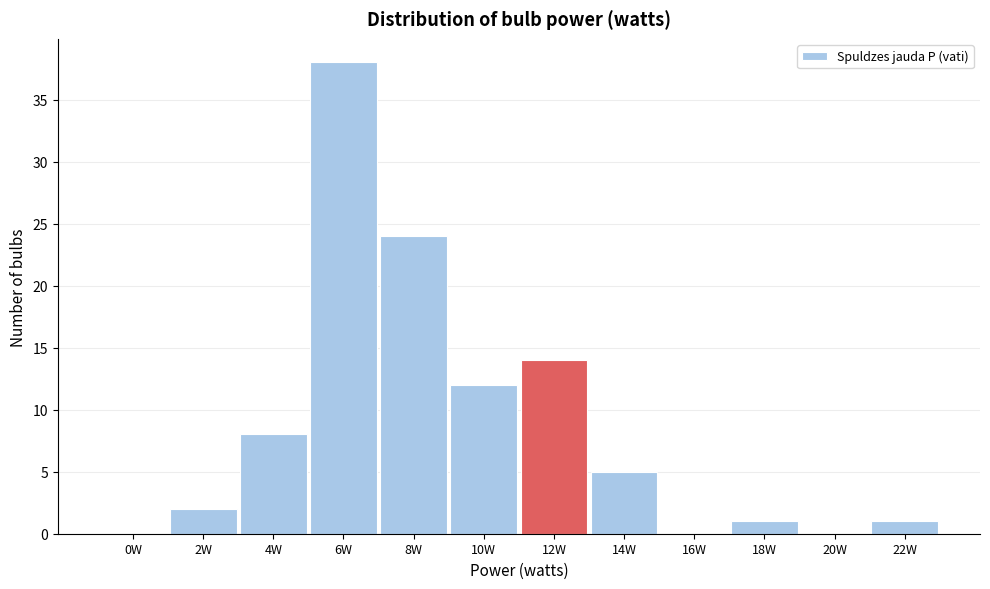

Reading left to right, transcribe all the data shown in this chart.

0W=0	2W=2	4W=8	6W=38	8W=24	10W=12	12W=14	14W=5	16W=0	18W=1	20W=0	22W=1